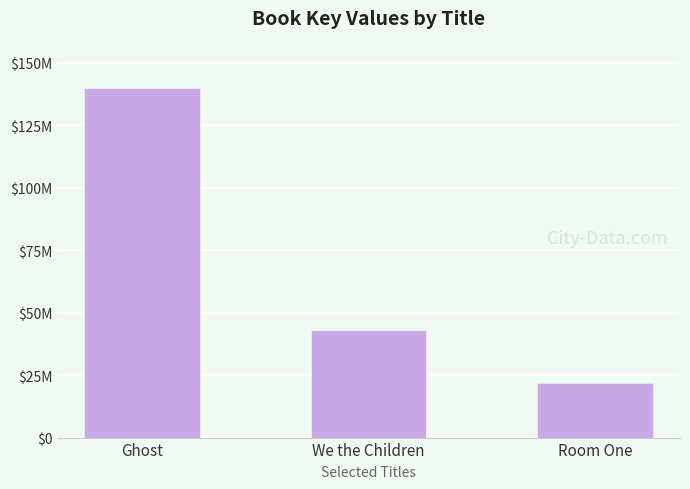

List the labels in order of value, smallest first.

Room One, We the Children, Ghost